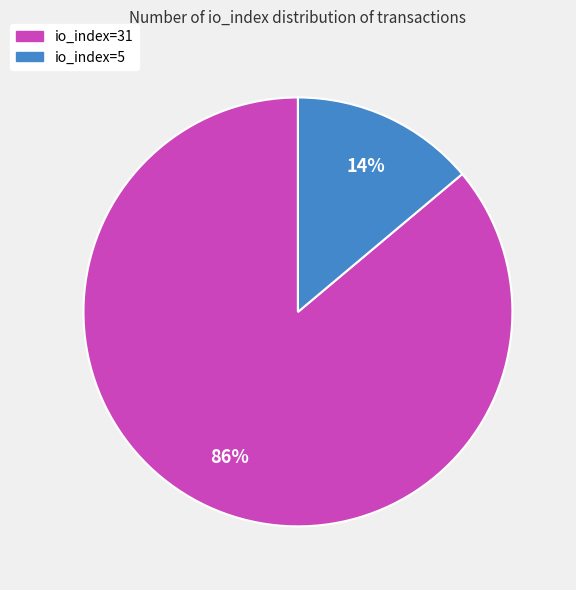

Rank the categories by value from lowest to highest.

io_index=5, io_index=31